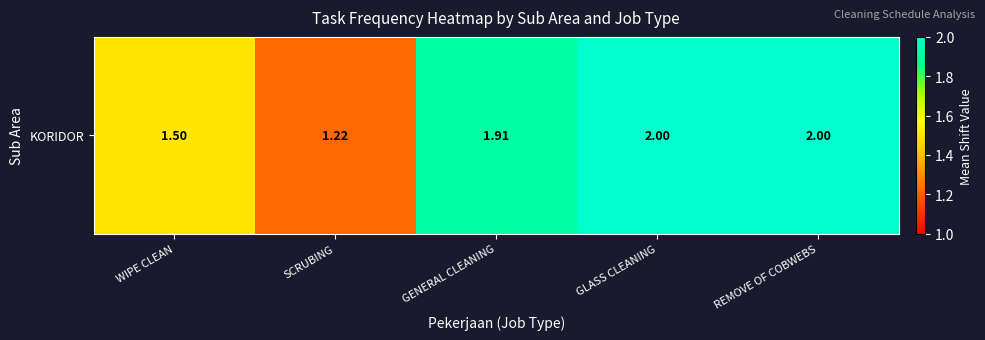

Between WIPE CLEAN and REMOVE OF COBWEBS, which is larger?

REMOVE OF COBWEBS